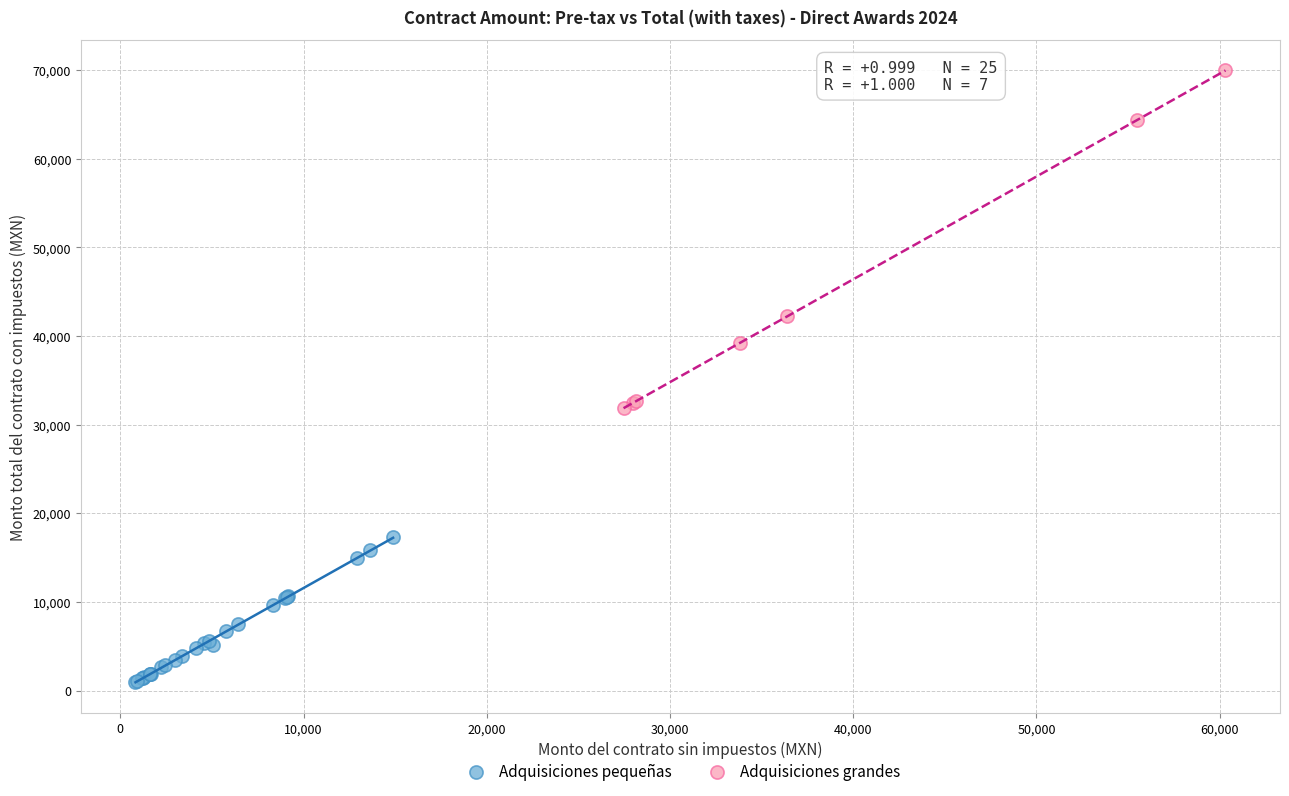

Which series reaches the maximum Y coordinate?

Adquisiciones grandes